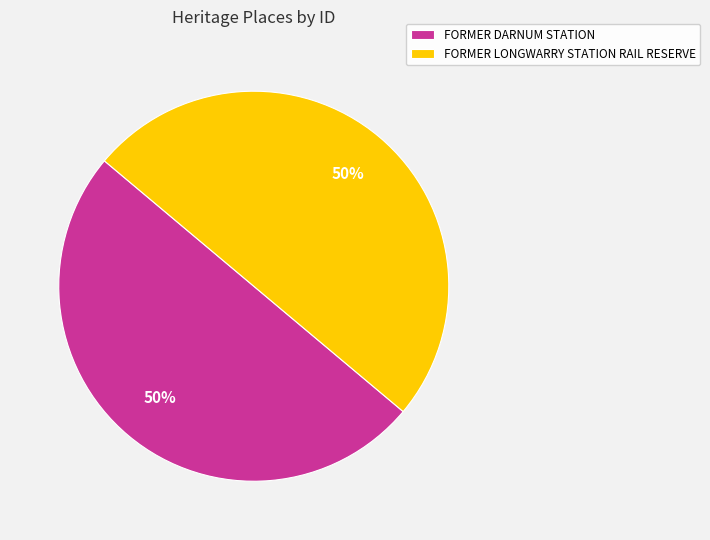

Is it true that FORMER DARNUM STATION is 62% of the pie?

False